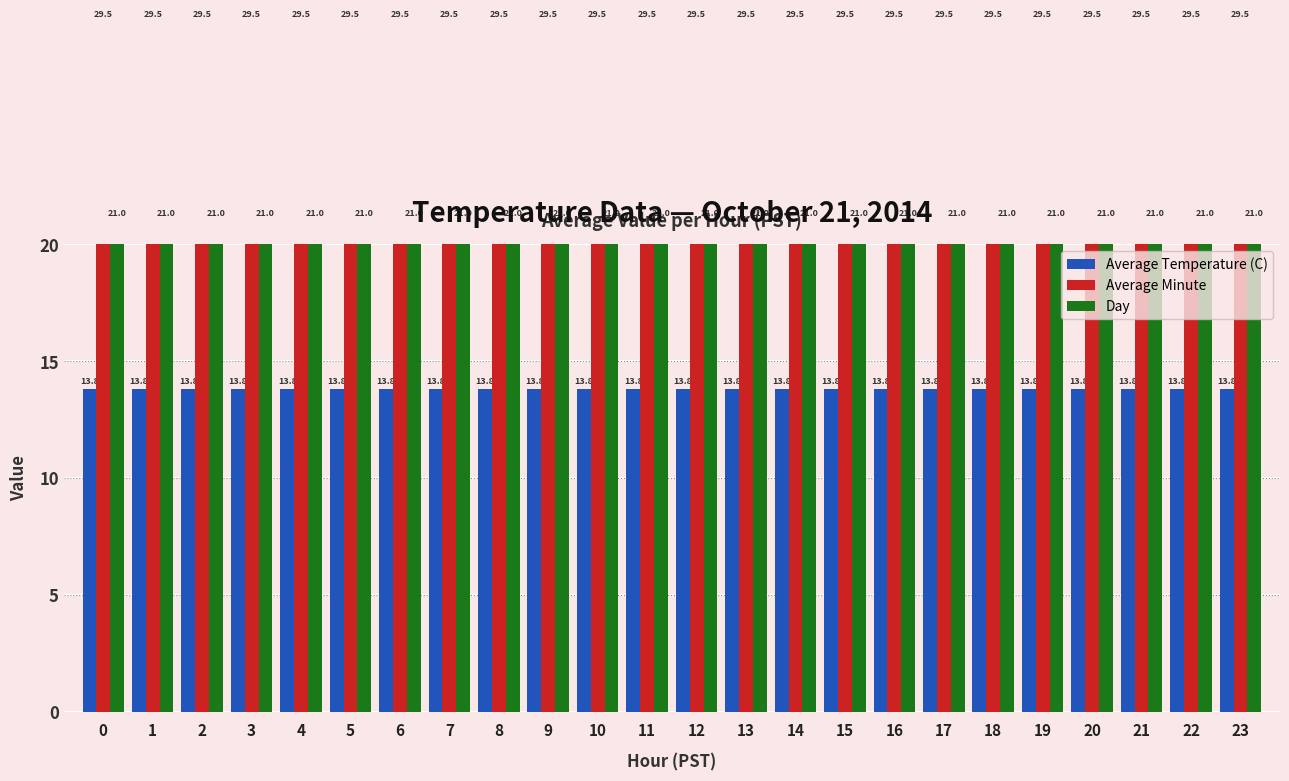

How many bars are there in total?

72